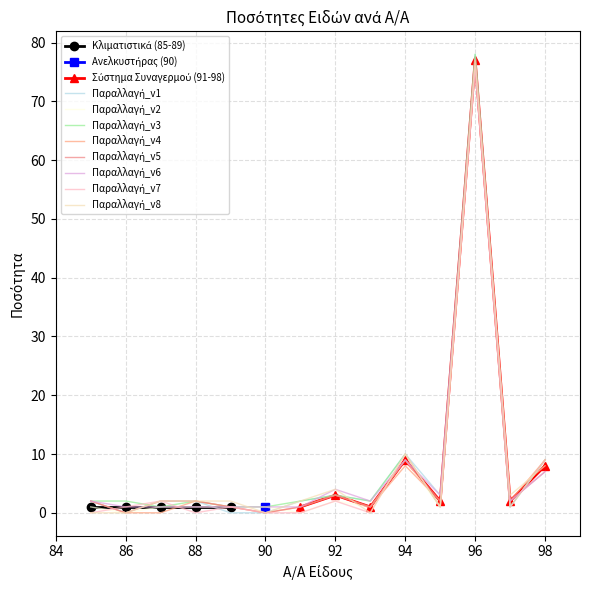

What is the difference between the maximum and second lowest values in the Ποσότητα items series?

76